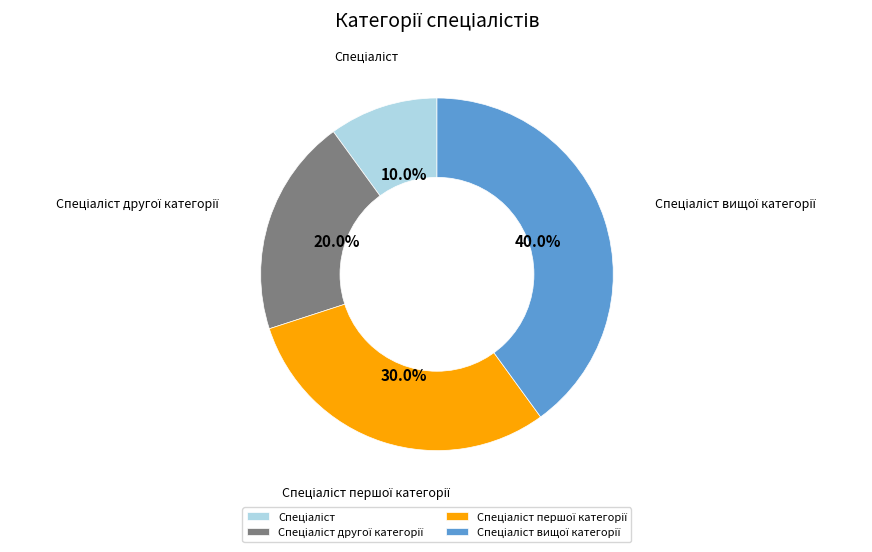

Does any single category account for the majority?

No